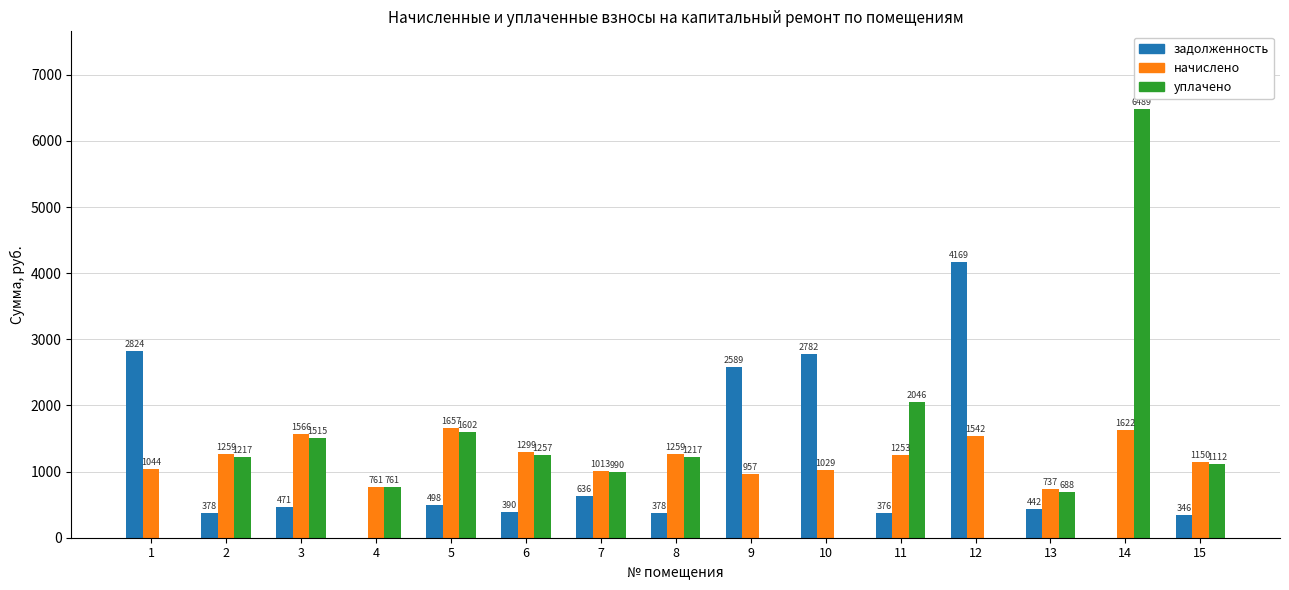

At which category is the sum across all series the highest?

14